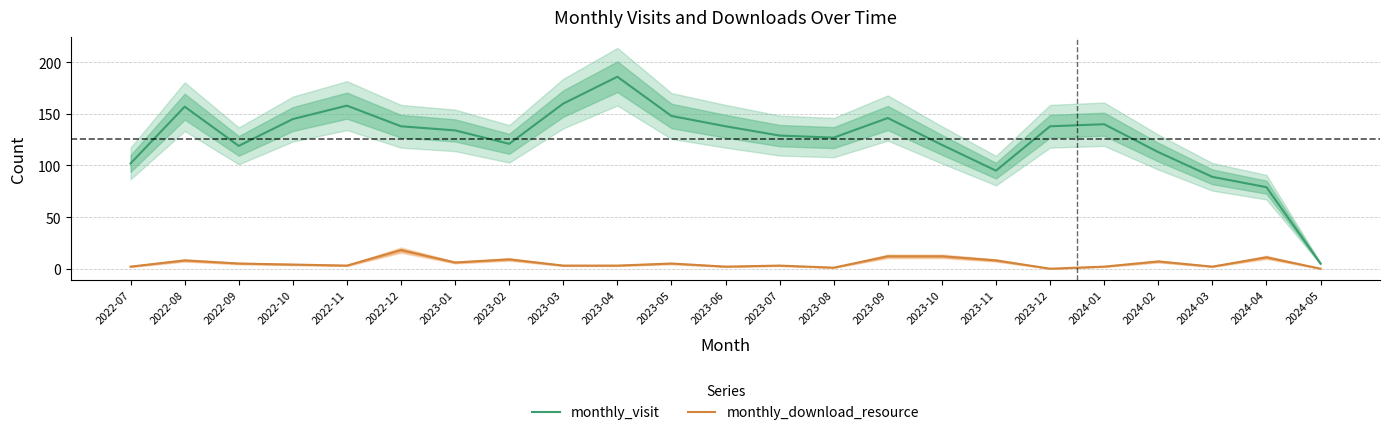

What is the highest value of the monthly_visit series?

186